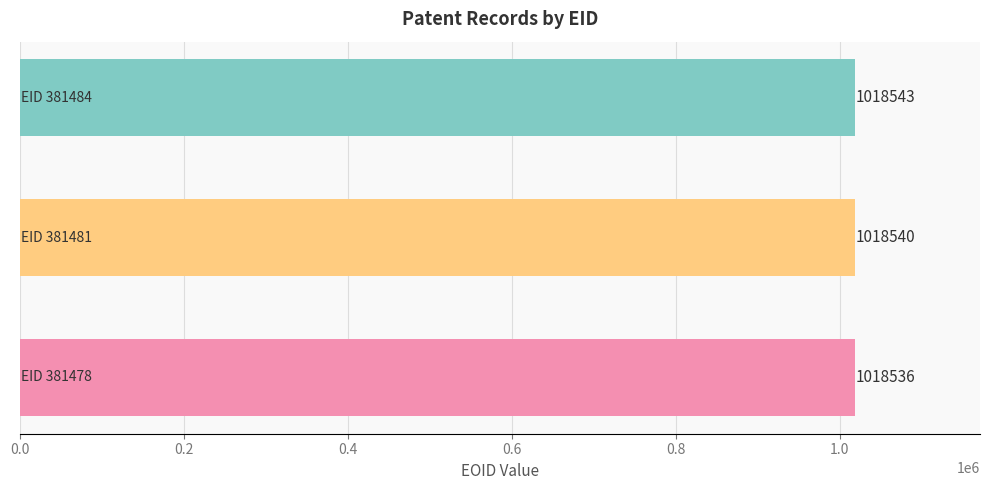

Are the bars horizontal?

Yes